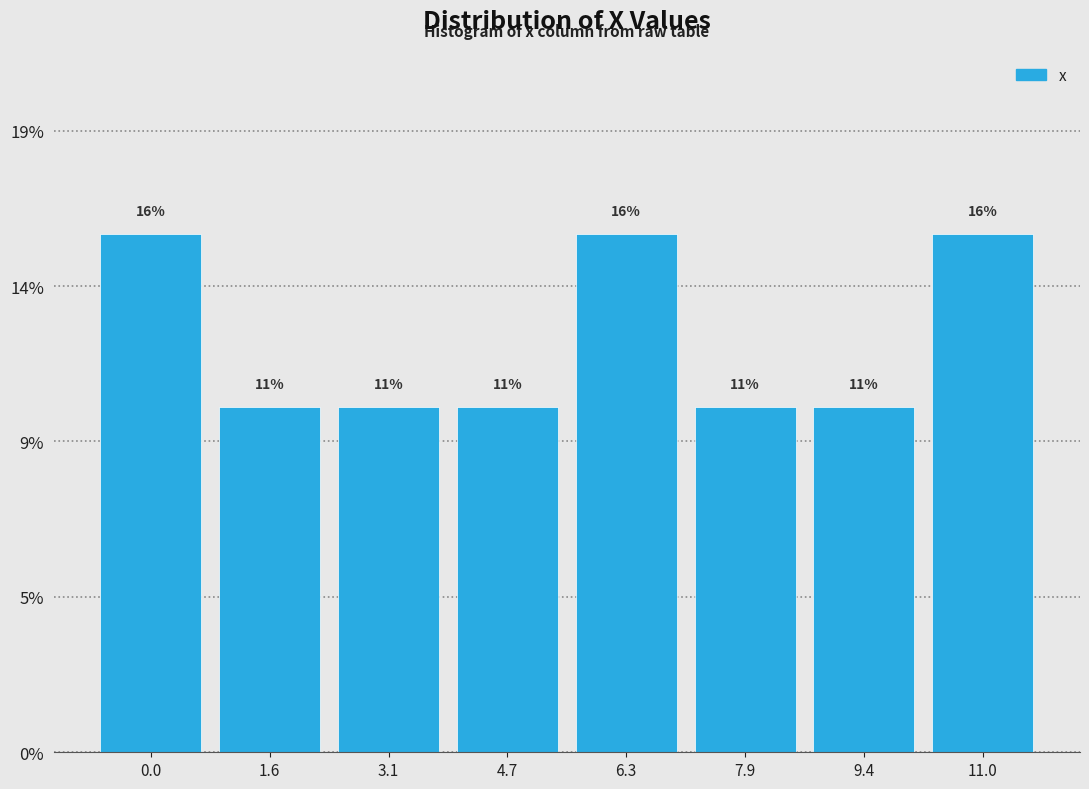

Does the chart contain any negative values?

No